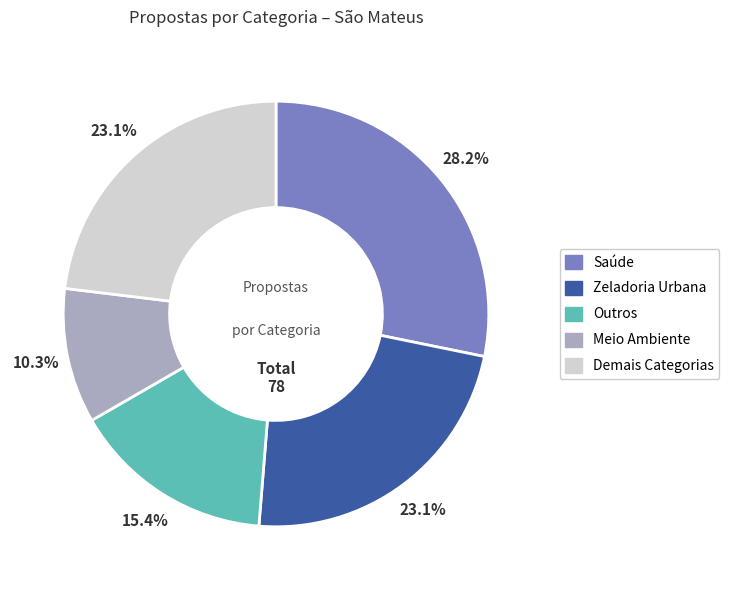

Is there any slice that represents more than half of the pie?

No